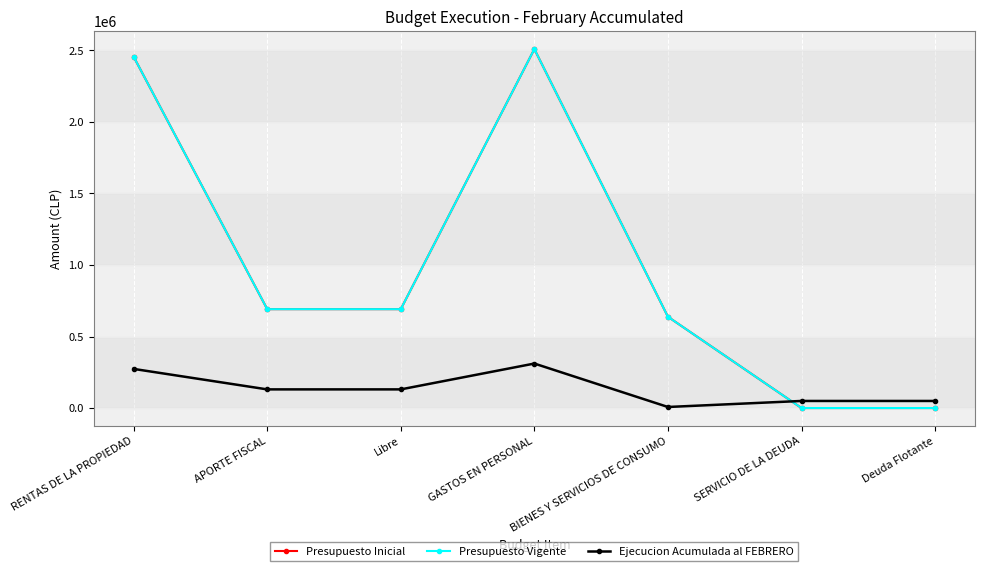

Reading right to left, list all the values displayed in this chart.

Presupuesto Inicial: Deuda Flotante=0	SERVICIO DE LA DEUDA=0	BIENES Y SERVICIOS DE CONSUMO=638125	GASTOS EN PERSONAL=2509572	Libre=691329	APORTE FISCAL=691329	RENTAS DE LA PROPIEDAD=2456368
Presupuesto Vigente: Deuda Flotante=0	SERVICIO DE LA DEUDA=0	BIENES Y SERVICIOS DE CONSUMO=638125	GASTOS EN PERSONAL=2509572	Libre=691329	APORTE FISCAL=691329	RENTAS DE LA PROPIEDAD=2456368
Ejecucion Acumulada al FEBRERO: Deuda Flotante=49584	SERVICIO DE LA DEUDA=49584	BIENES Y SERVICIOS DE CONSUMO=7414	GASTOS EN PERSONAL=311127	Libre=130469	APORTE FISCAL=130469	RENTAS DE LA PROPIEDAD=273589